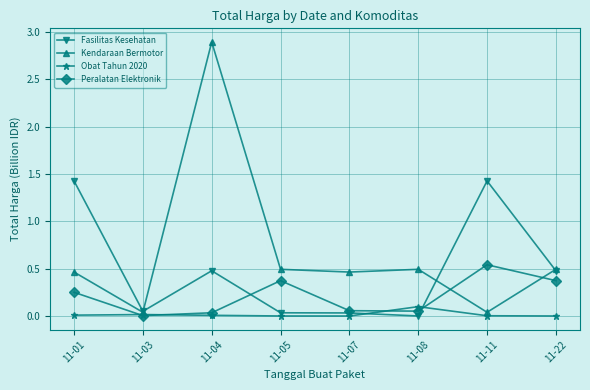

Rank the series at 11-05 from lowest to highest value.

Obat Tahun 2020, Fasilitas Kesehatan, Peralatan Elektronik, Kendaraan Bermotor